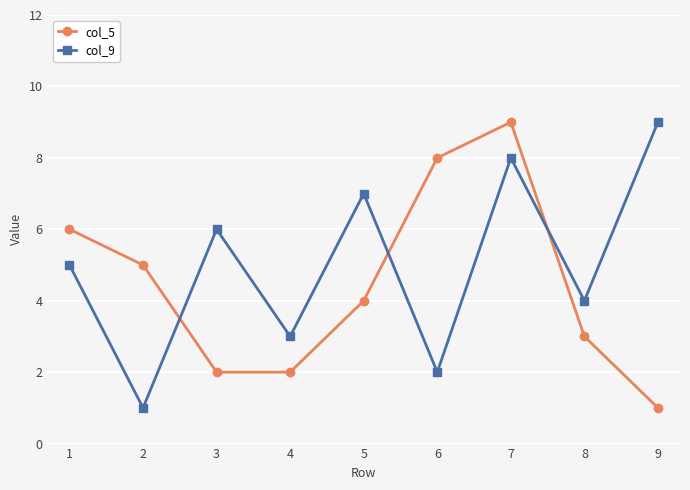

Reading left to right, transcribe all the data shown in this chart.

col_5: 6	5	2	2	4	8	9	3	1
col_9: 5	1	6	3	7	2	8	4	9